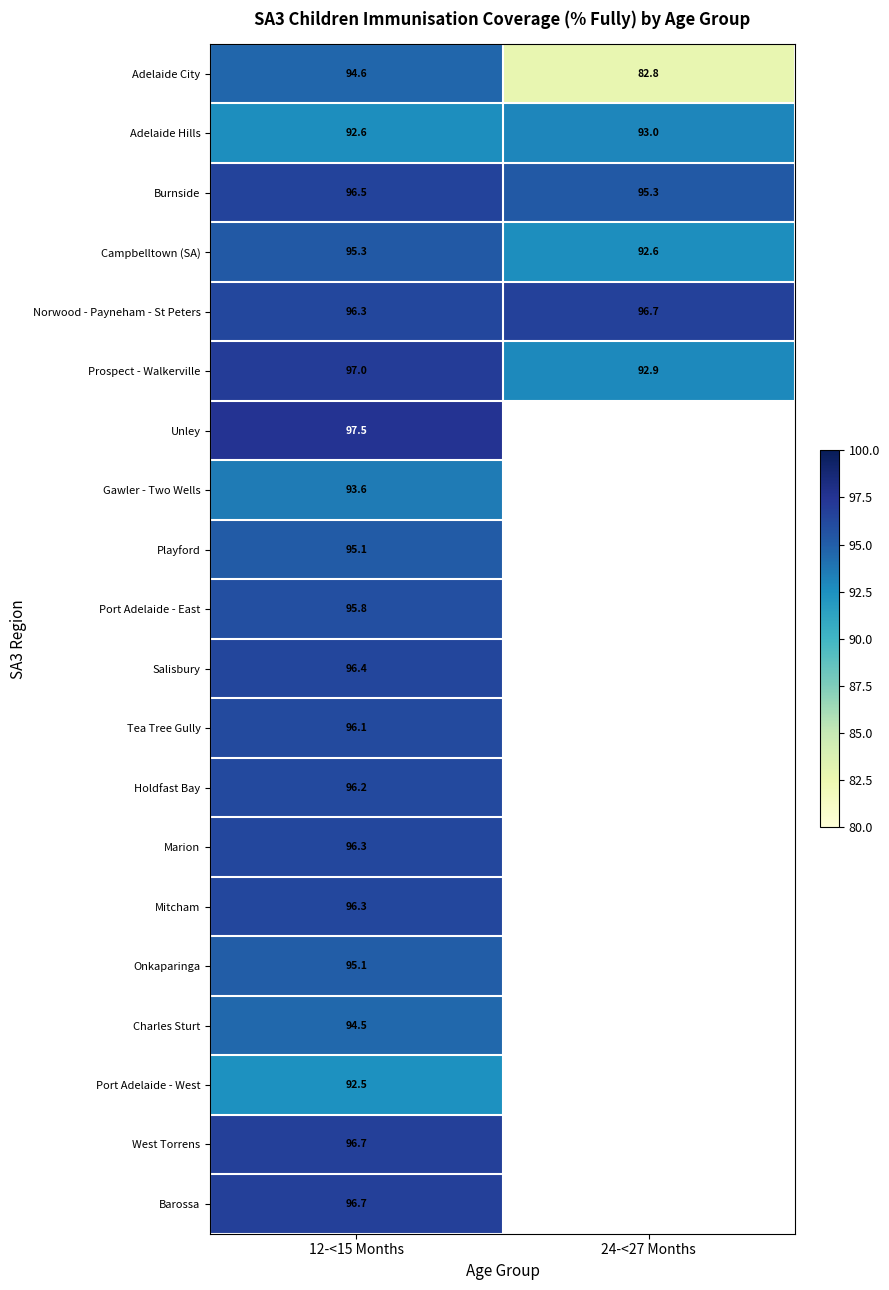

How many categories are shown in the chart?

2